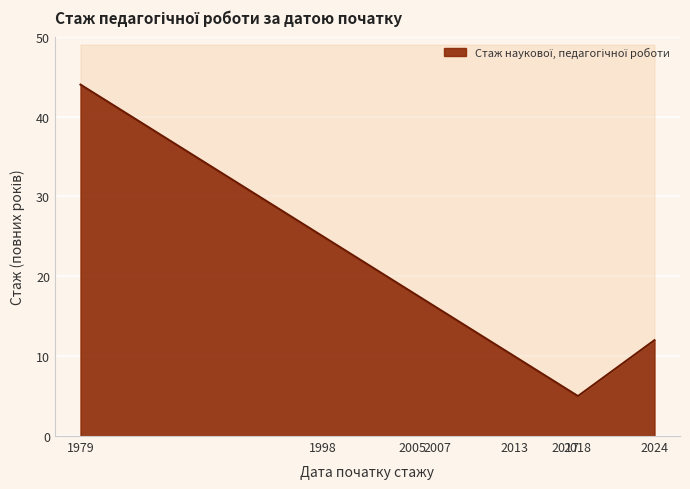

Read the value at 1979-09-01.

44